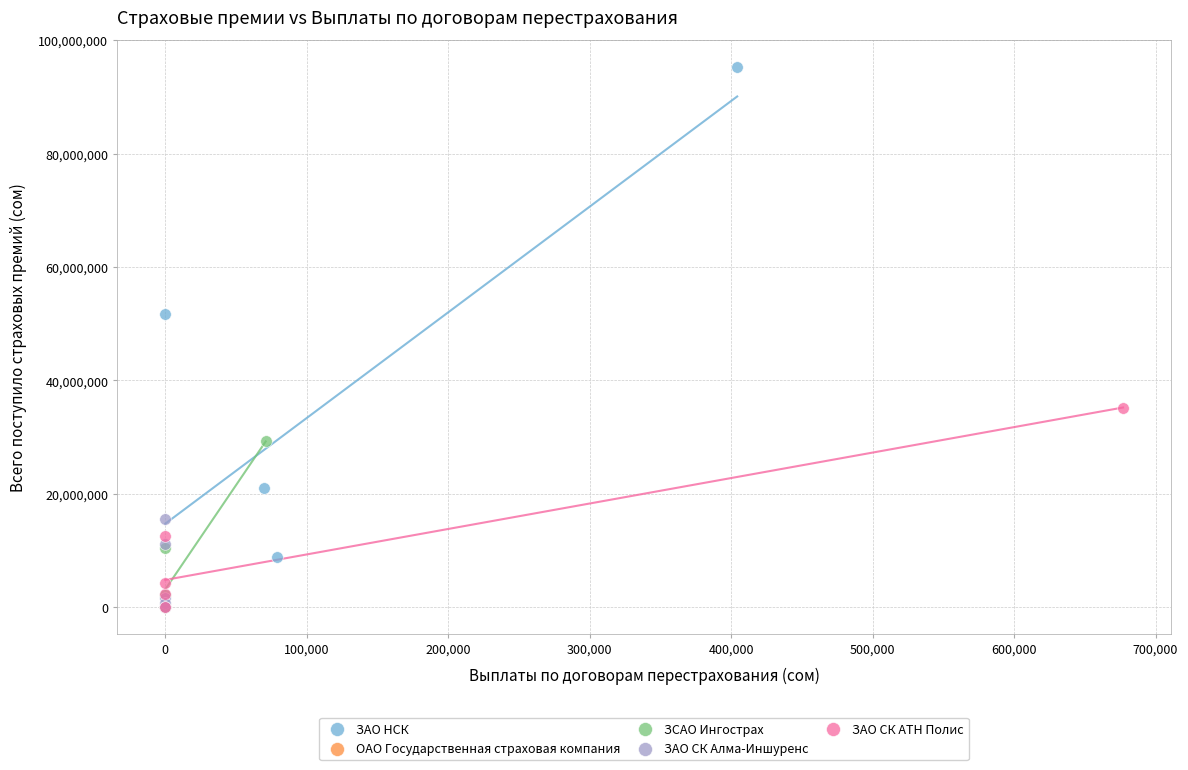

Which series has the widest spread of Y values?

ЗАО НСК